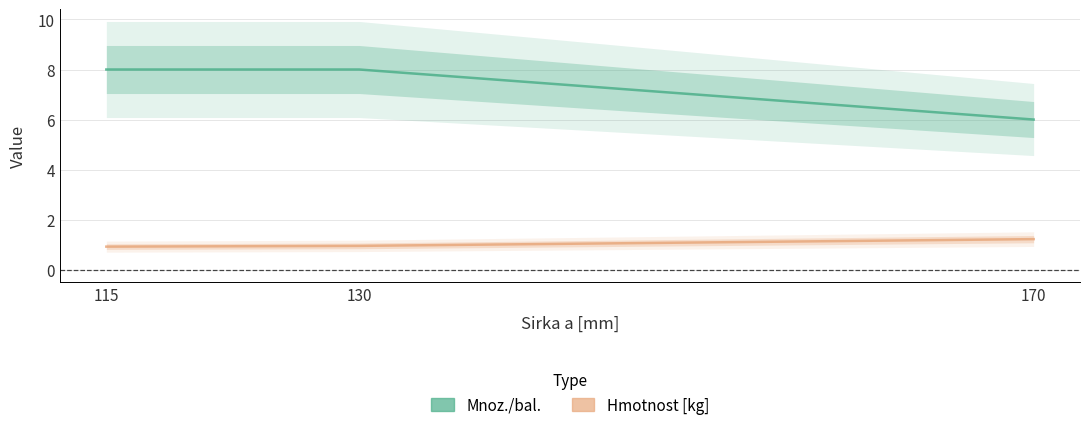

Between 115 and 170, which is larger?

115